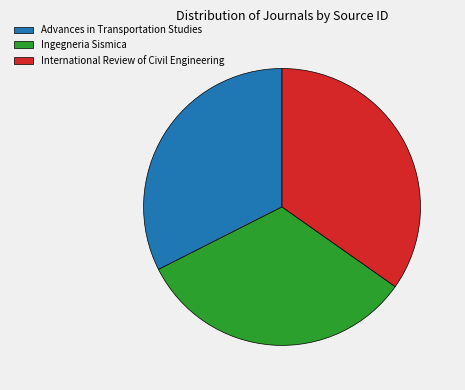

Which slice is the largest?

International Review of Civil Engineering